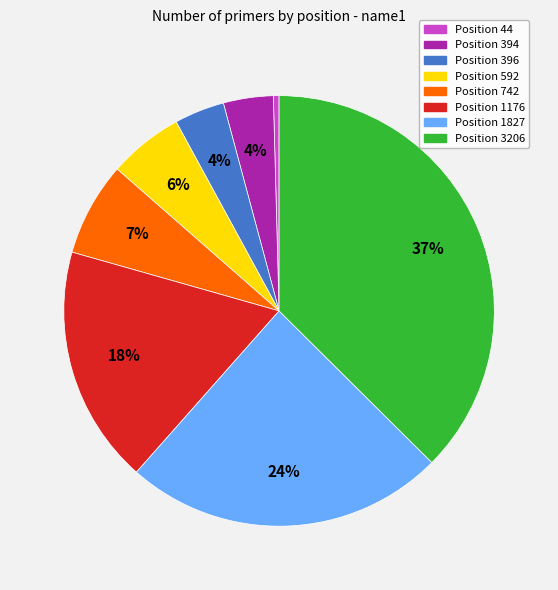

To the nearest percent, what portion does Position 1176 represent?

18%